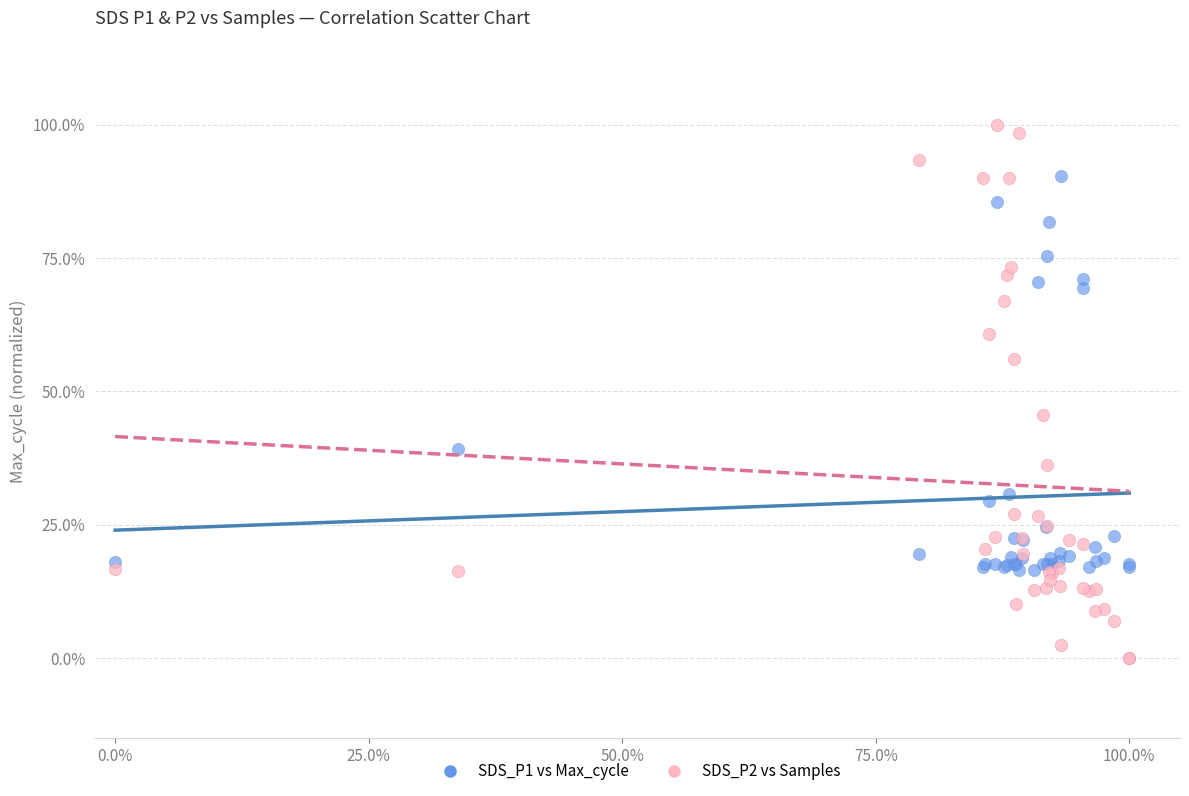

What are all the series names shown in the legend?

SDS_P1 vs Max_cycle, SDS_P2 vs Samples